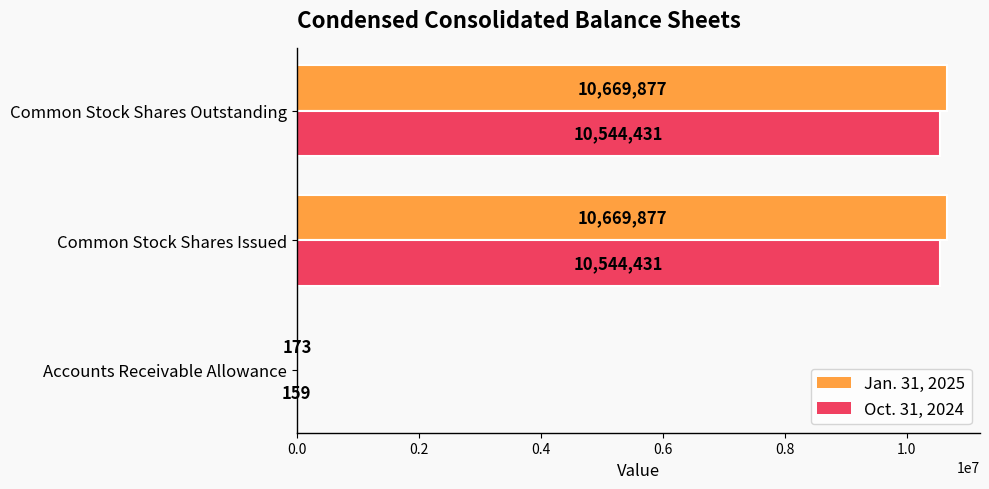

What is the maximum value shown in the chart?

10669877